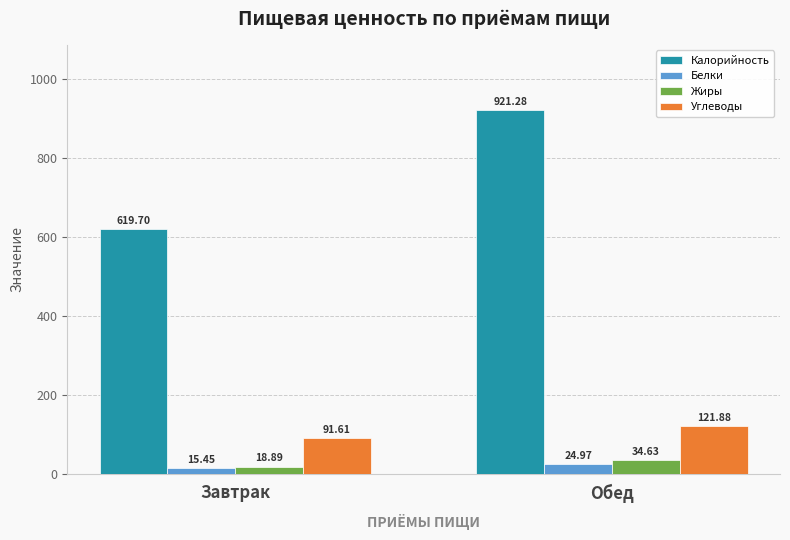

What position from the right is Завтрак?

2